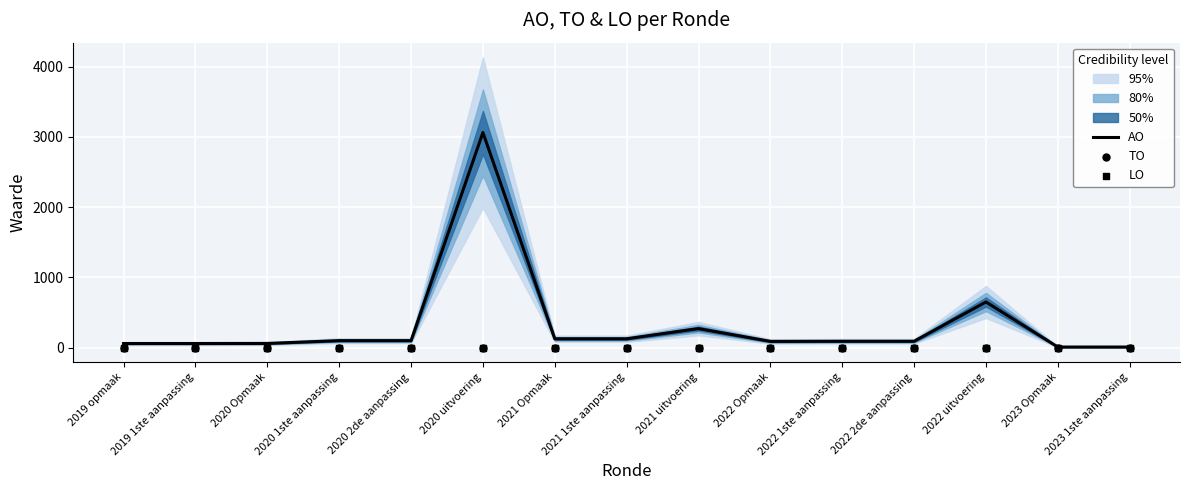

Which series contains the lowest Y value?

TO